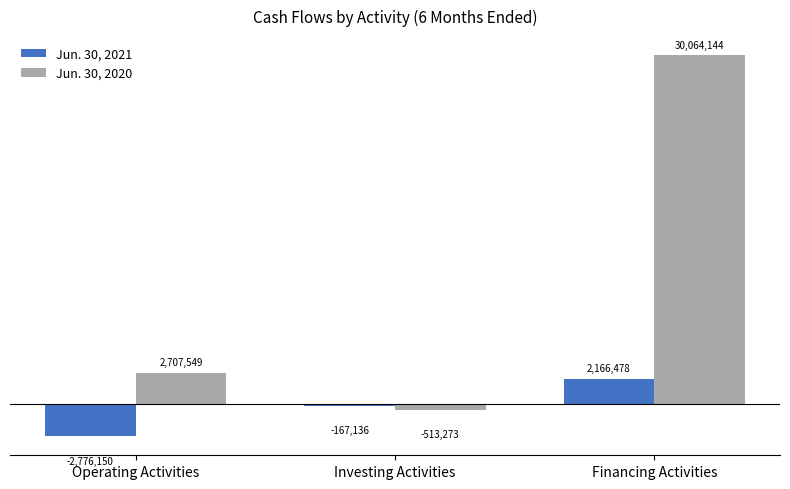

What is the difference between the maximum and second lowest values in the Jun. 30, 2020 series?

27356595